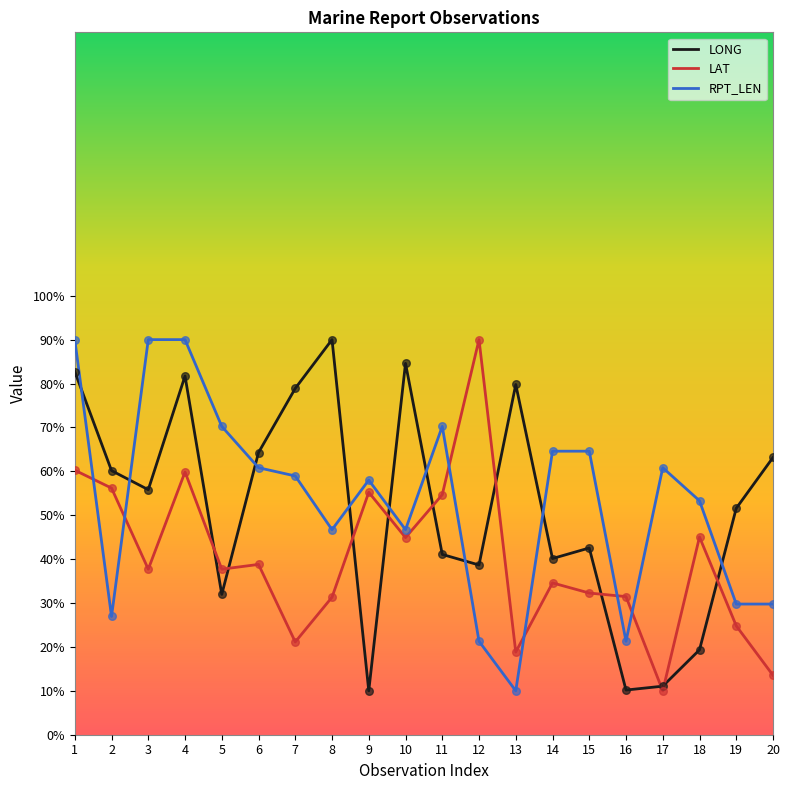

Is the value of RPT_LEN at 14 greater than the value of LAT at 19?

Yes